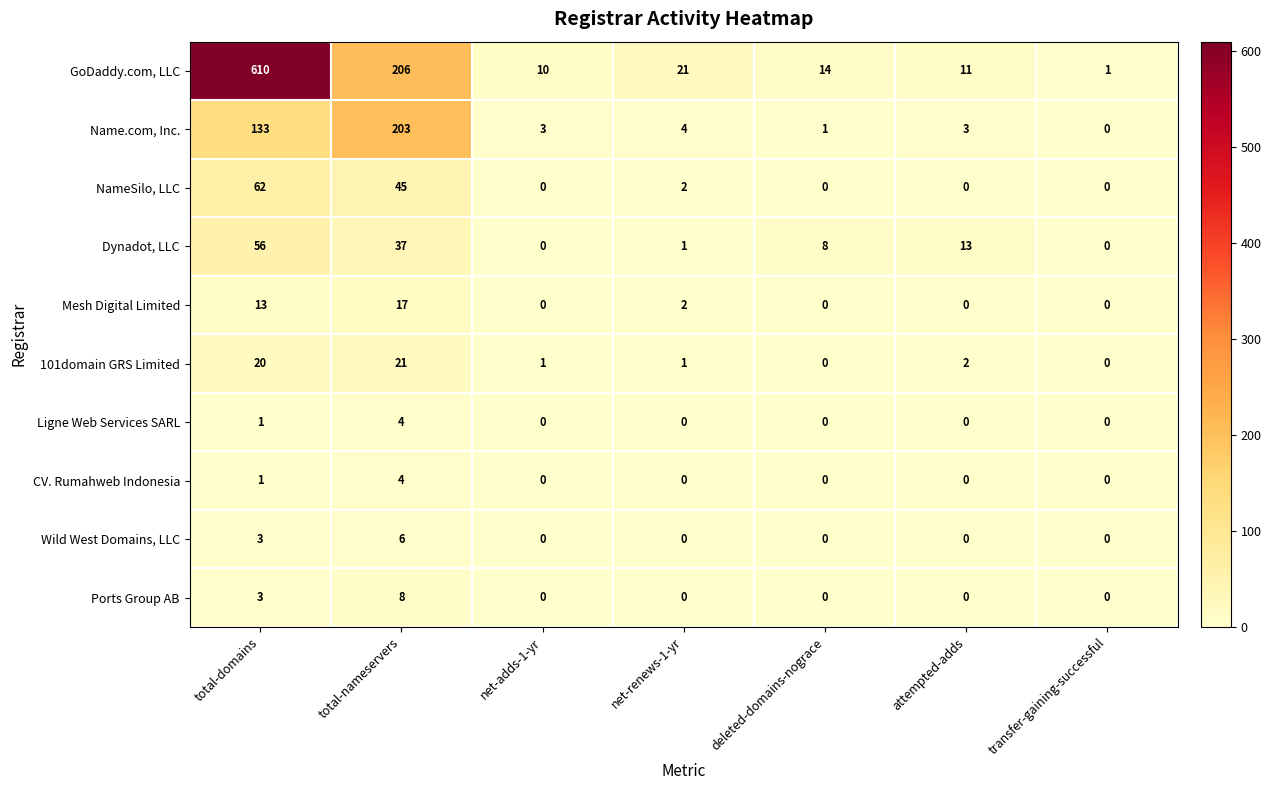

The value of Wild West Domains, LLC at deleted-domains-nograce is 2. True or false?

False